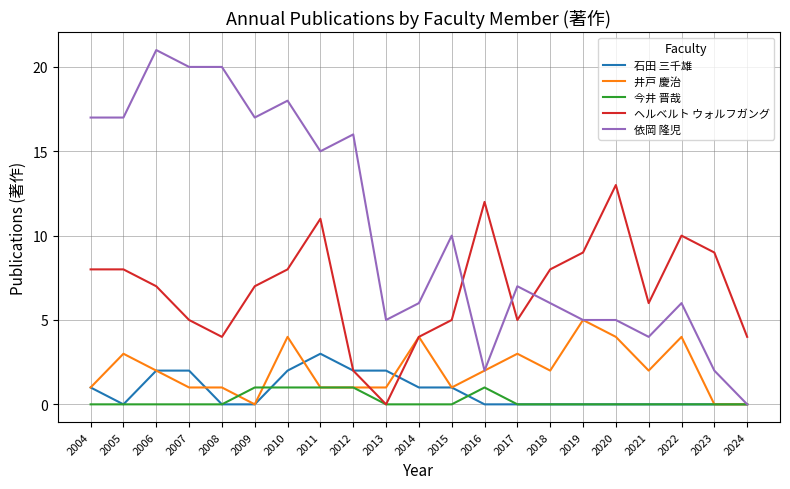

Which series has the largest range (max minus min)?

依岡 隆児